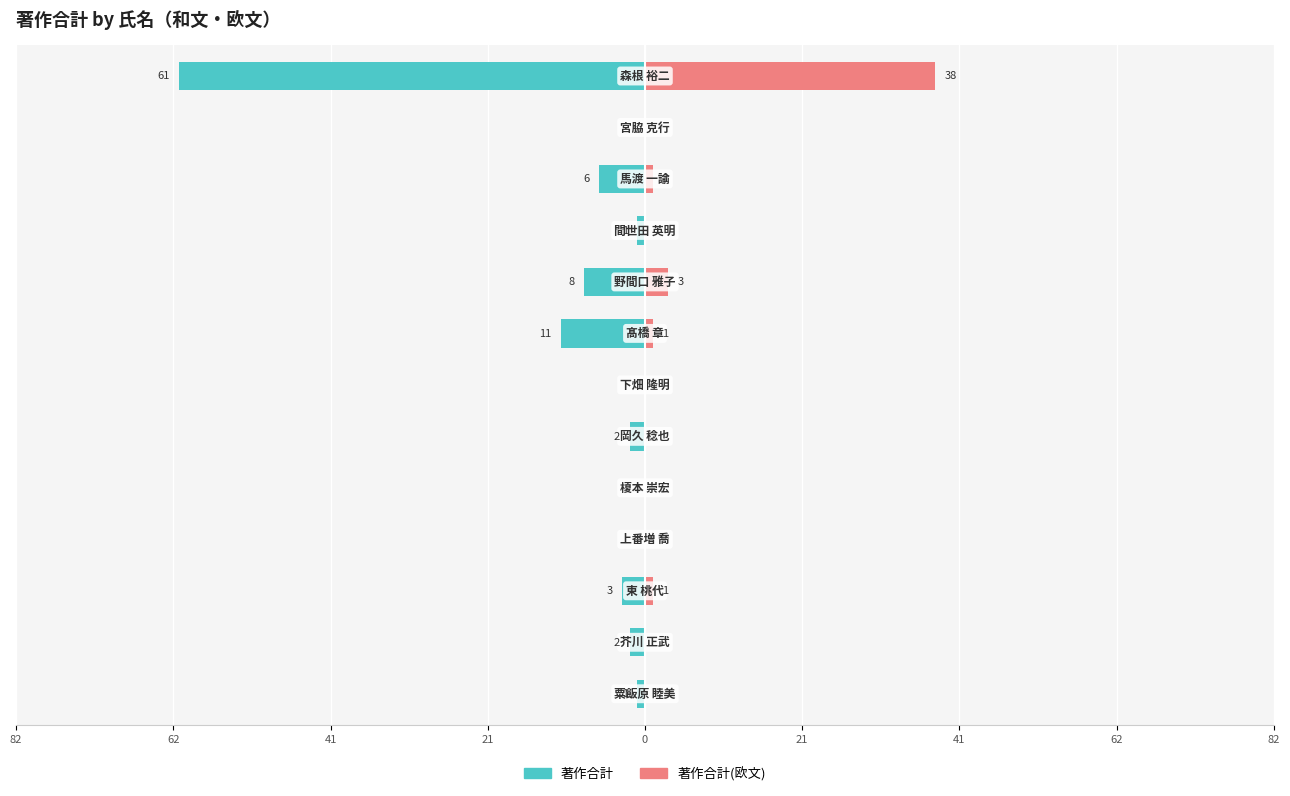

Reading left to right, list all the values displayed in this chart.

著作合計: -1	-2	-3	0	0	-2	0	-11	-8	-1	-6	0	-61
著作合計(欧文): 0	0	1	0	0	0	0	1	3	0	1	0	38